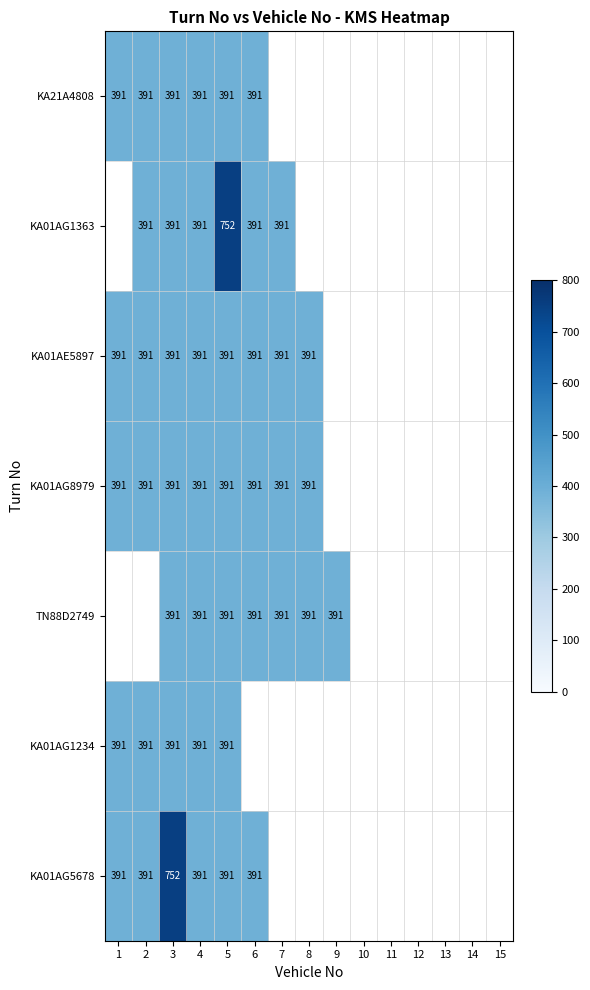

Is it true that KA01AG8979 equals 391.0 at 8?

True